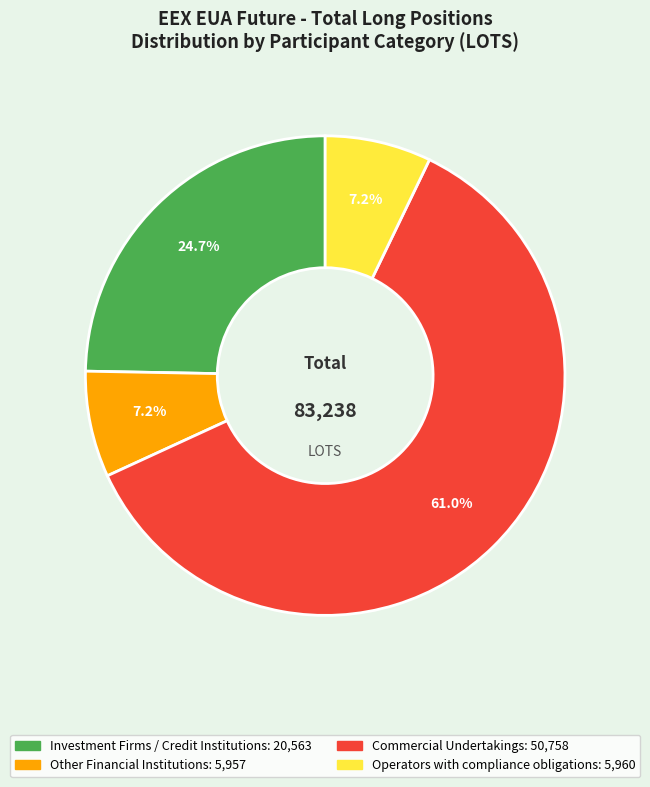

How many slices are in this pie chart?

4